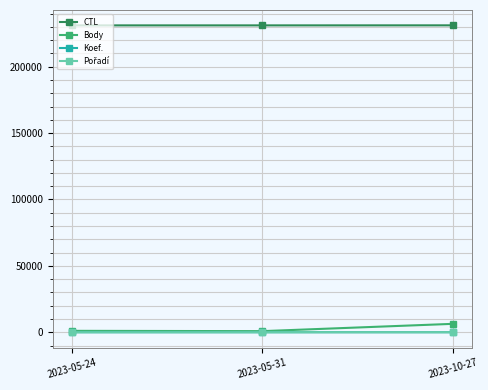

Count the Koef. values in the range 1 to 12.

3